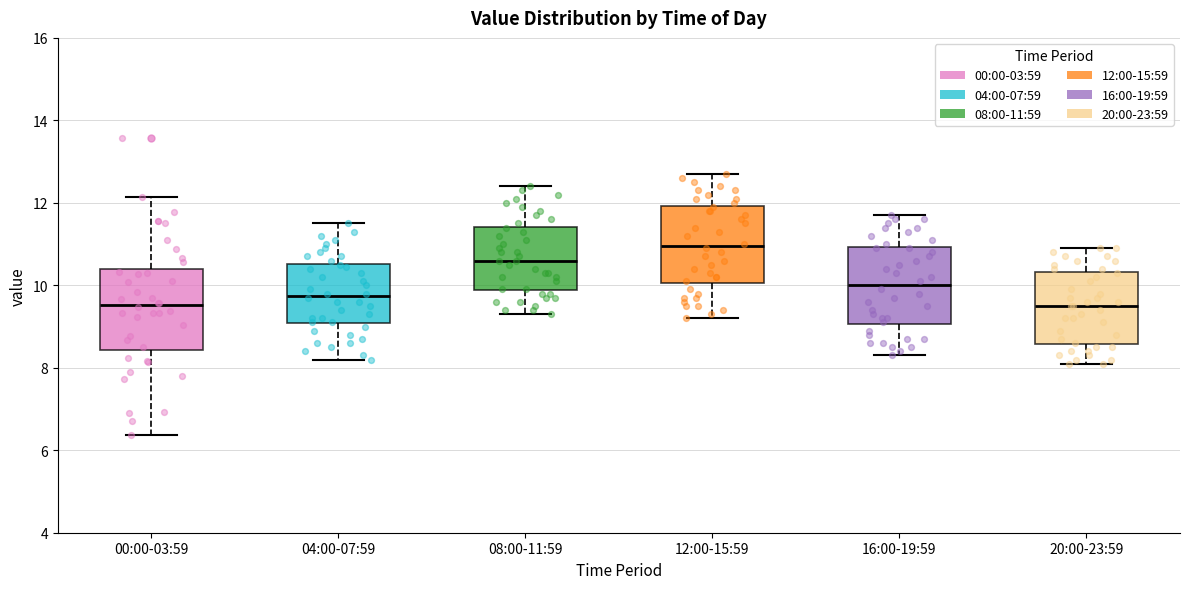

Where does the lower whisker of the box for 20:00-23:59 end on the y-axis? The values are not printed on the chart, so give them approximately, as read against the axis.

8.2